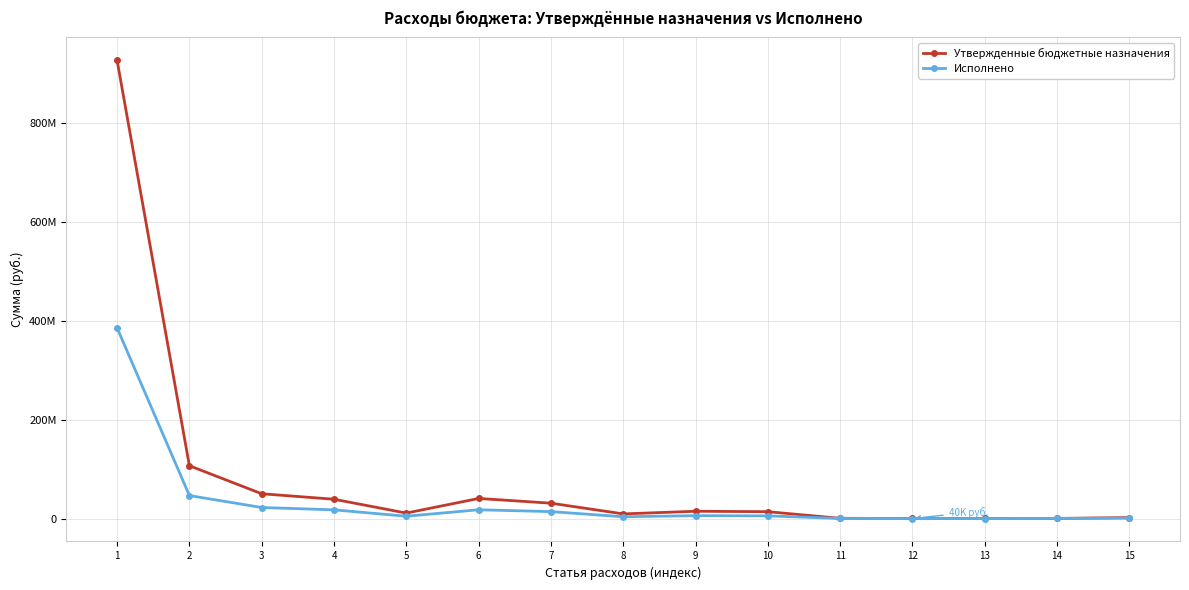

What are all the series names shown in the legend?

Утвержденные бюджетные назначения, Исполнено